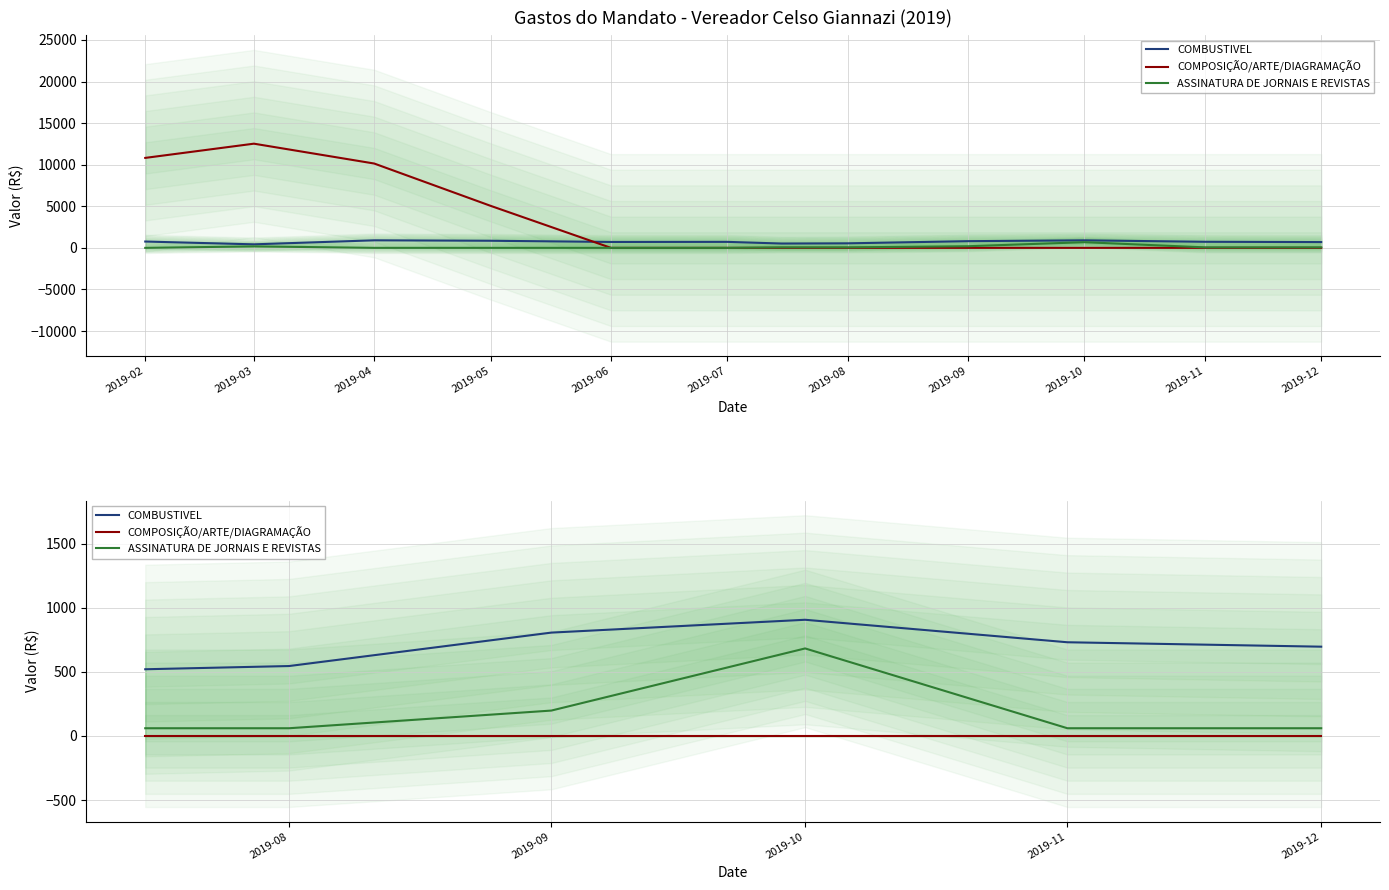

Which series has the largest range (max minus min)?

ASSINATURA DE JORNAIS E REVISTAS